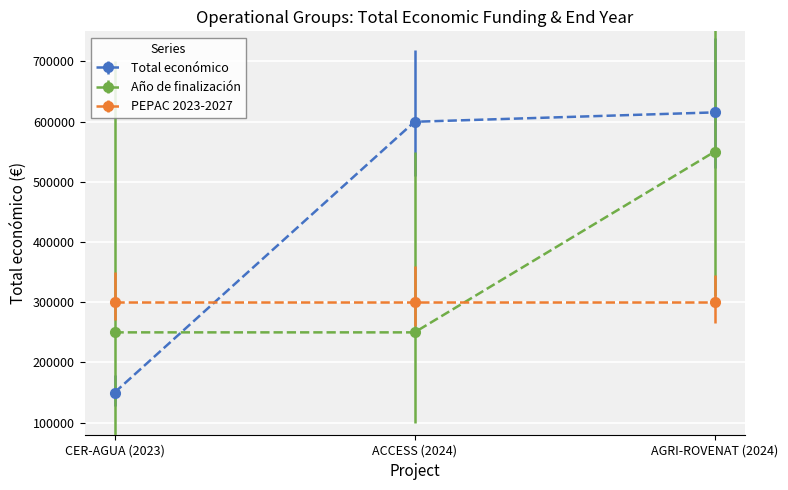

The value of Año de finalización at CER-AGUA (2023) is 137556. True or false?

False